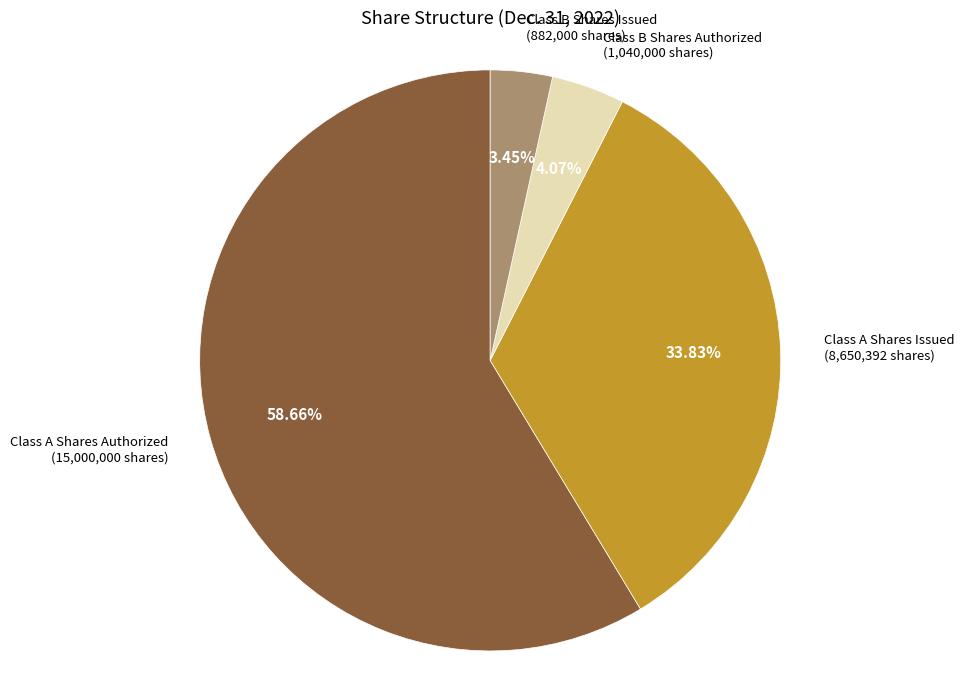

Is there a majority slice in this chart?

Yes